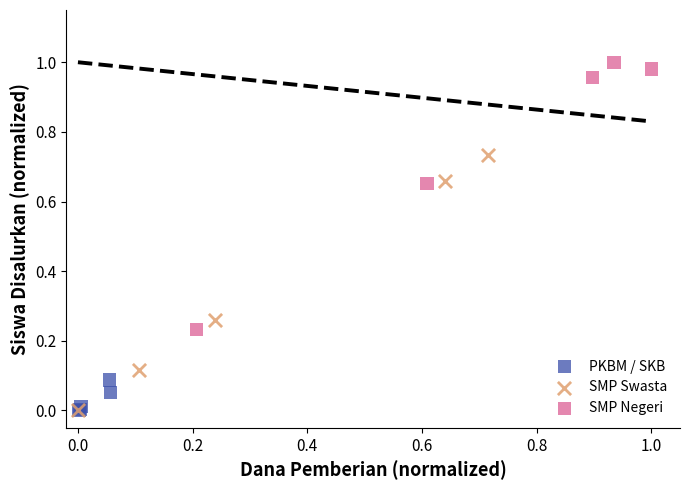

Which series reaches the maximum Y coordinate?

SMP Negeri